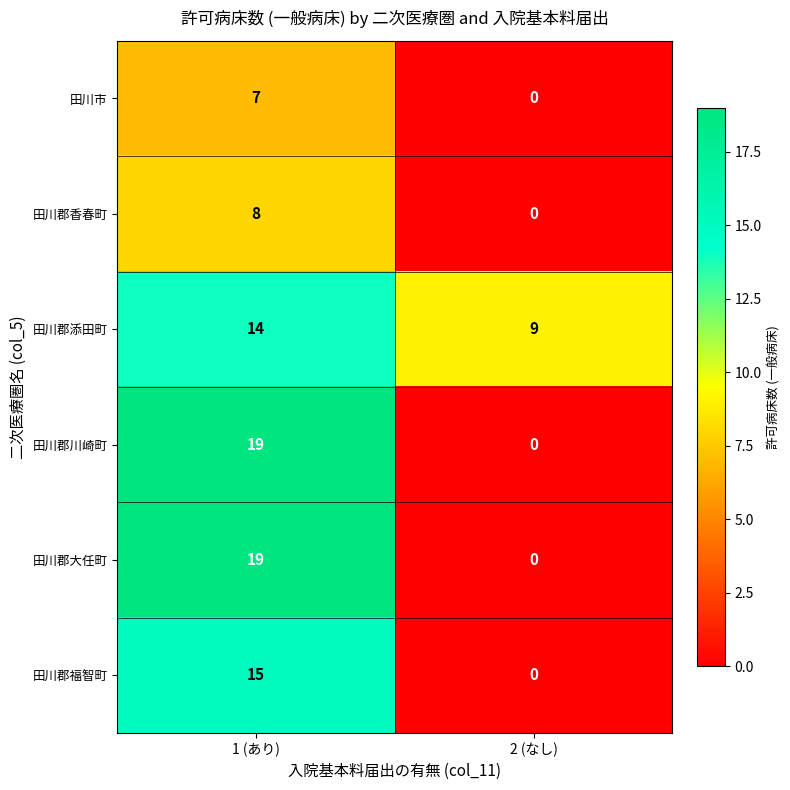

What is the difference between the highest and lowest values at 1 (あり)?

12